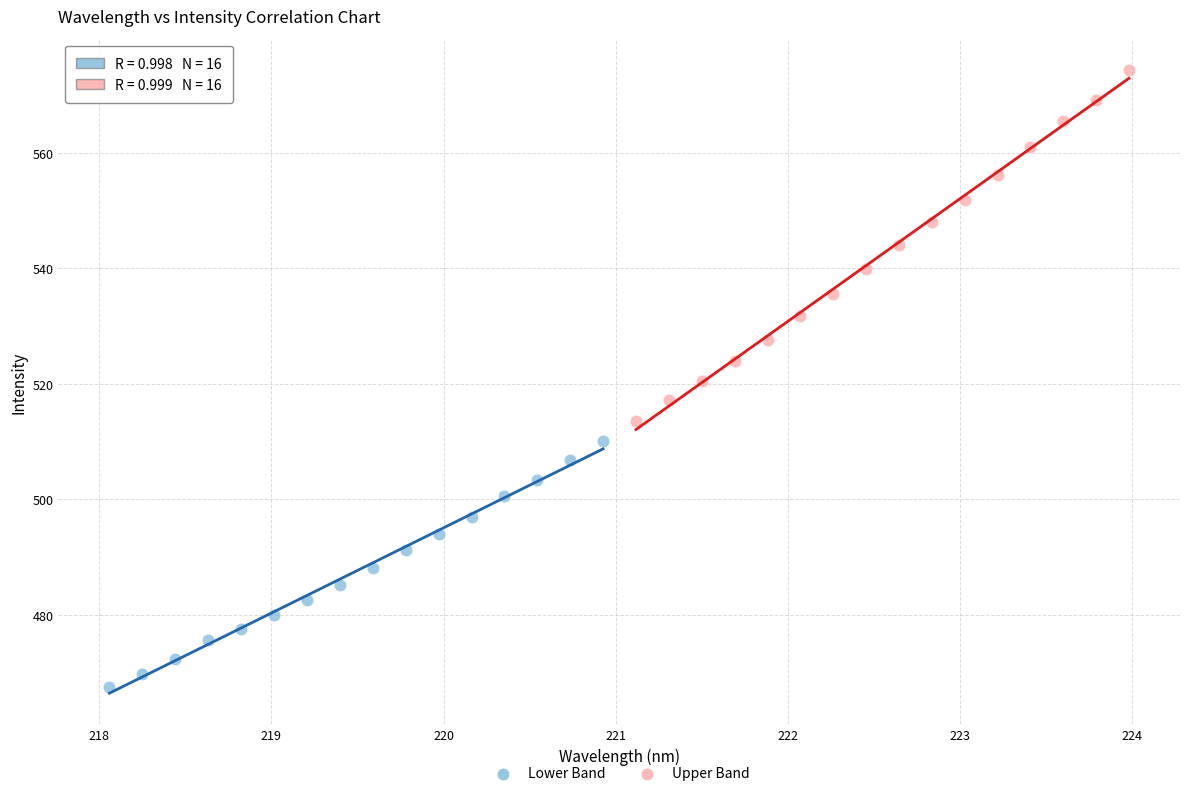

Which series has the widest spread of Y values?

Upper Band